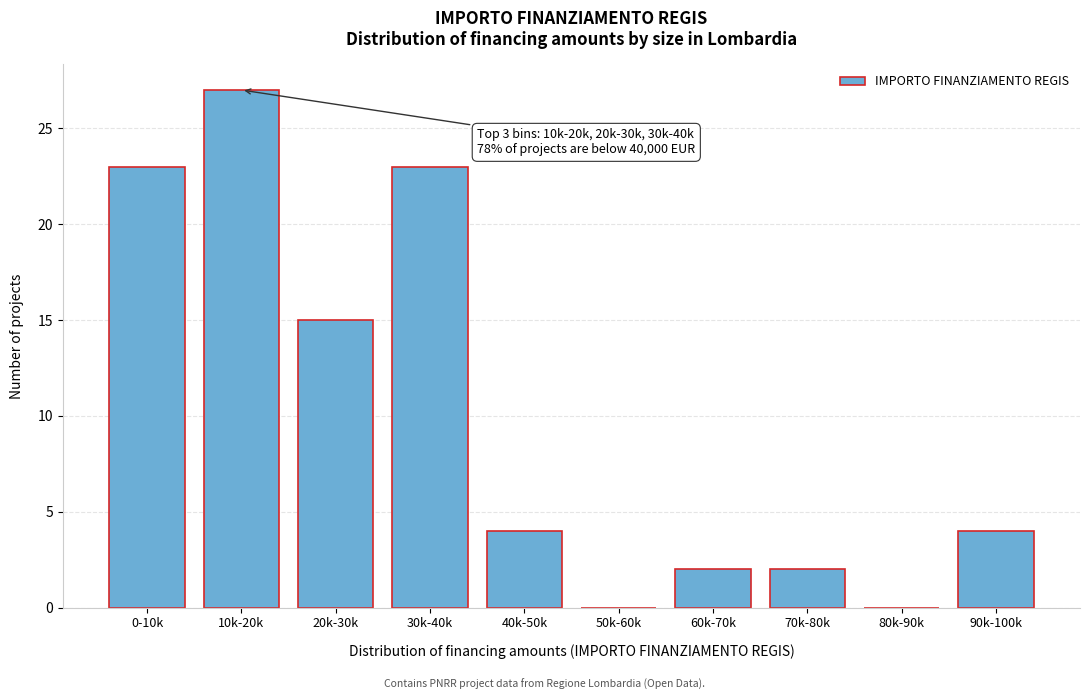

Reading left to right, extract all data points from this chart.

0-10k=23	10k-20k=27	20k-30k=15	30k-40k=23	40k-50k=4	50k-60k=0	60k-70k=2	70k-80k=2	80k-90k=0	90k-100k=4